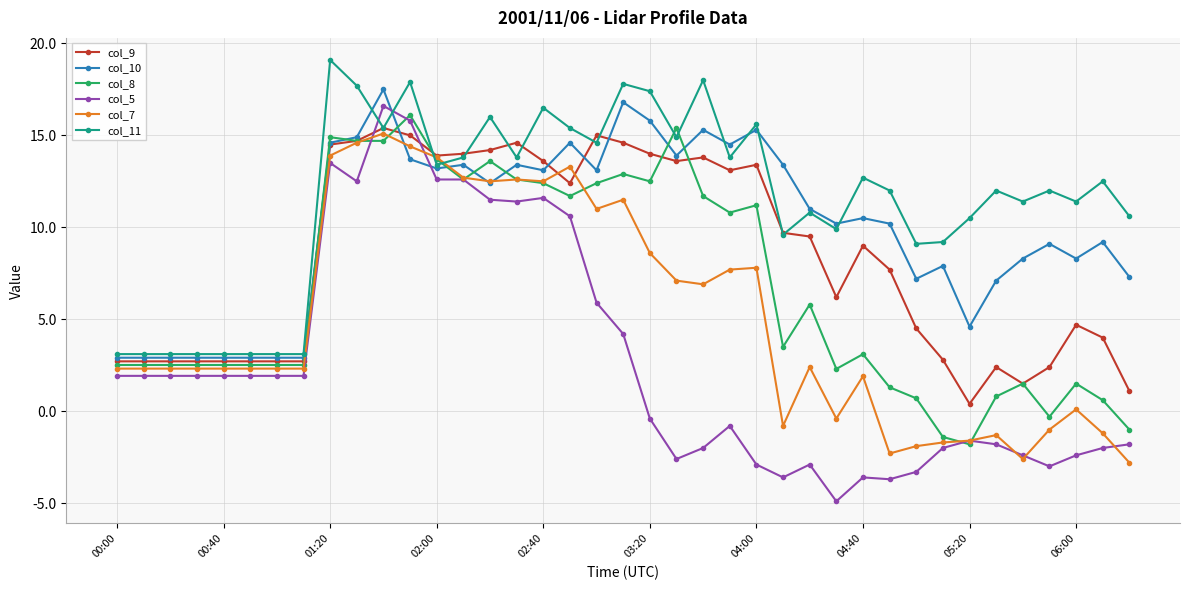

What is the greatest value displayed?

19.1